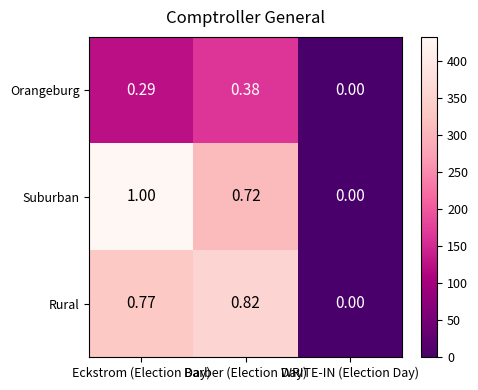

Where is Rural nearest to the value 0?

WRITE-IN (Election Day)